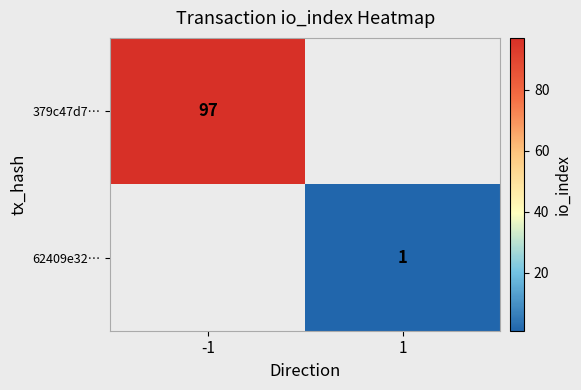

Is it true that 379c47d7… equals 23 at -1?

False